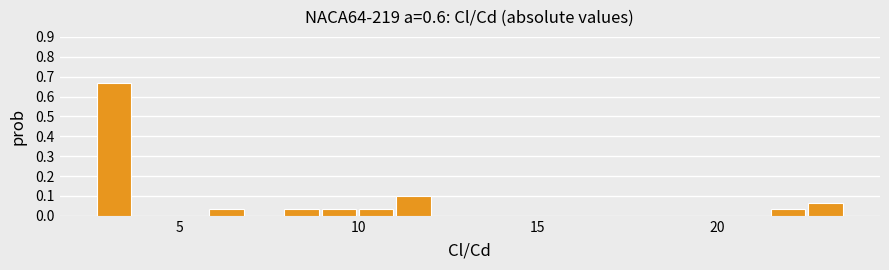

Around what value on the x-axis is the tallest bar? Give the approximate position of its centre, as read against the axis.

3.0